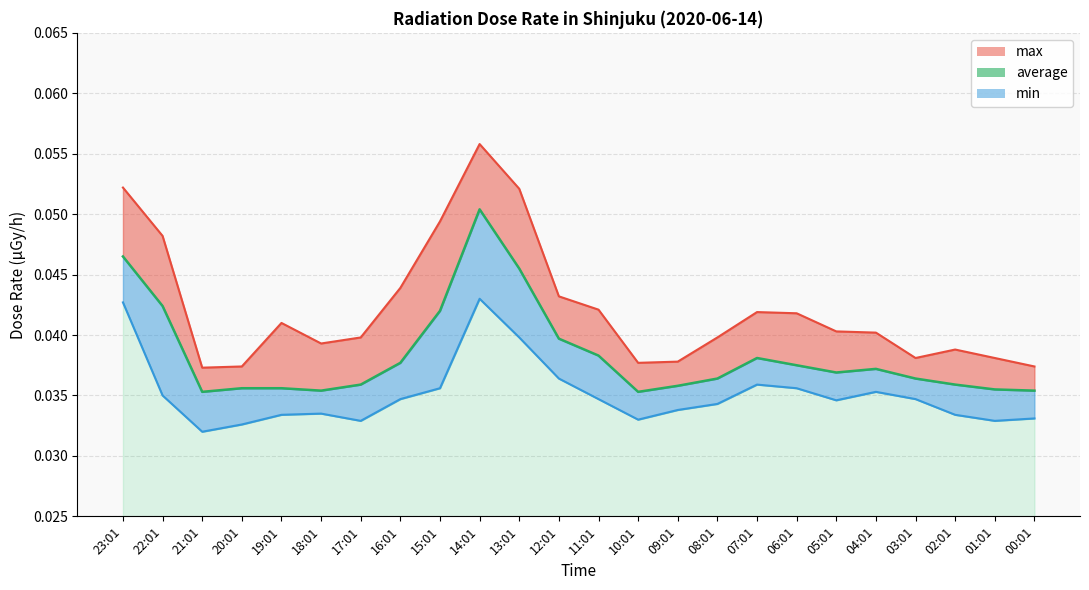

Reading left to right, list all the values displayed in this chart.

max: 23:01=0.1	22:01=0.0	21:01=0.0	20:01=0.0	19:01=0.0	18:01=0.0	17:01=0.0	16:01=0.0	15:01=0.0	14:01=0.1	13:01=0.1	12:01=0.0	11:01=0.0	10:01=0.0	09:01=0.0	08:01=0.0	07:01=0.0	06:01=0.0	05:01=0.0	04:01=0.0	03:01=0.0	02:01=0.0	01:01=0.0	00:01=0.0
average: 23:01=0.0	22:01=0.0	21:01=0.0	20:01=0.0	19:01=0.0	18:01=0.0	17:01=0.0	16:01=0.0	15:01=0.0	14:01=0.1	13:01=0.0	12:01=0.0	11:01=0.0	10:01=0.0	09:01=0.0	08:01=0.0	07:01=0.0	06:01=0.0	05:01=0.0	04:01=0.0	03:01=0.0	02:01=0.0	01:01=0.0	00:01=0.0
min: 23:01=0.0	22:01=0.0	21:01=0.0	20:01=0.0	19:01=0.0	18:01=0.0	17:01=0.0	16:01=0.0	15:01=0.0	14:01=0.0	13:01=0.0	12:01=0.0	11:01=0.0	10:01=0.0	09:01=0.0	08:01=0.0	07:01=0.0	06:01=0.0	05:01=0.0	04:01=0.0	03:01=0.0	02:01=0.0	01:01=0.0	00:01=0.0